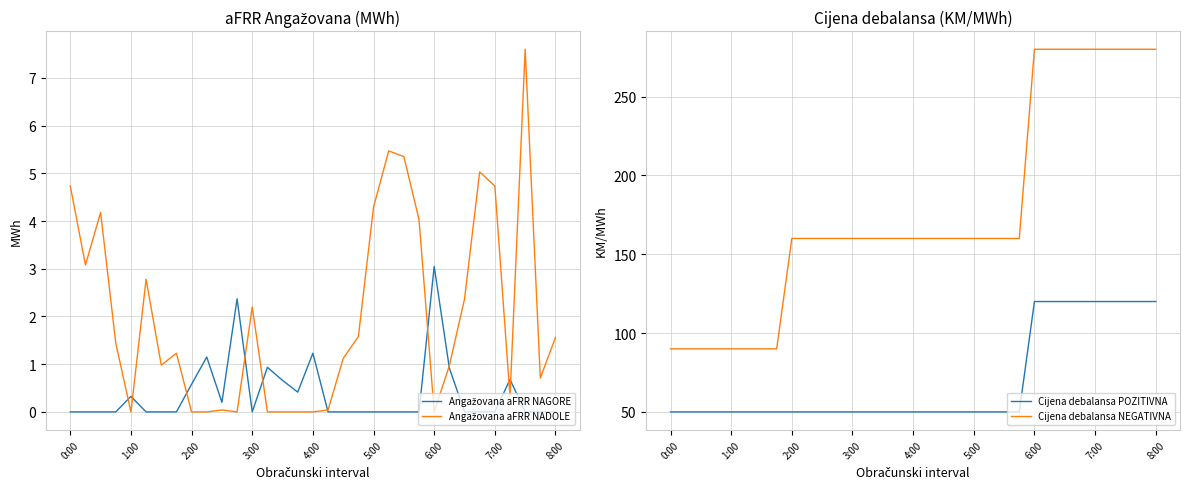

Is this an area chart (filled region under the line)?

No